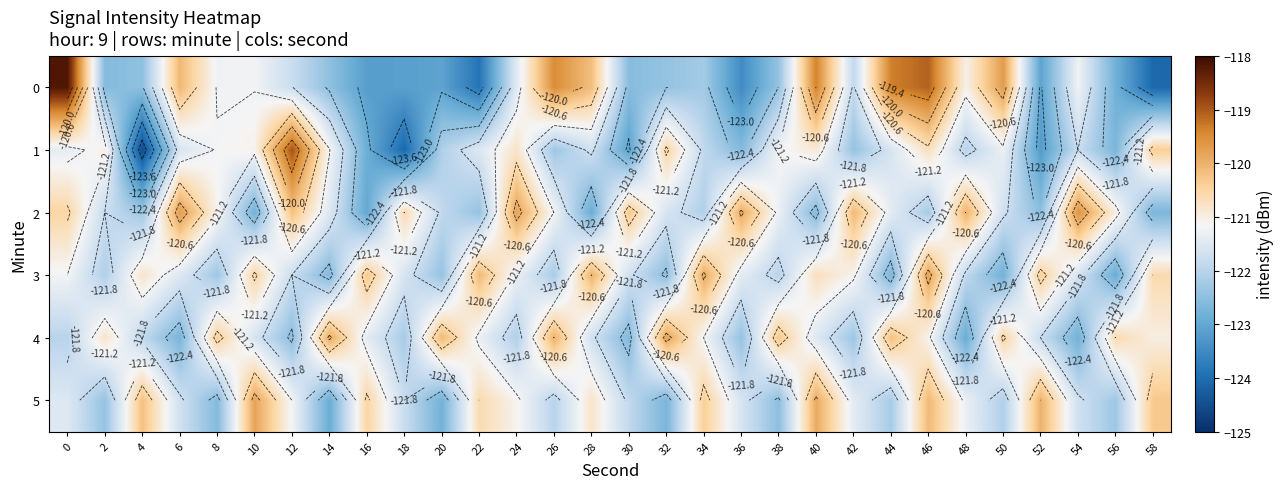

Which category has the highest value in the 1 series?

12